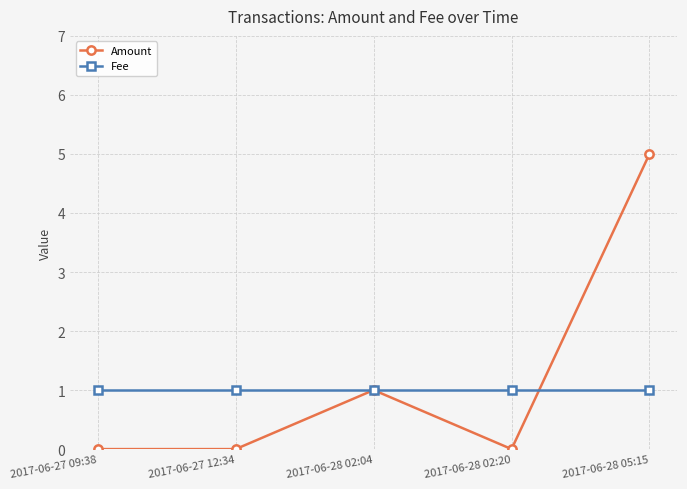

What is the difference between the highest and lowest values at 2017-06-27 09:38?

1